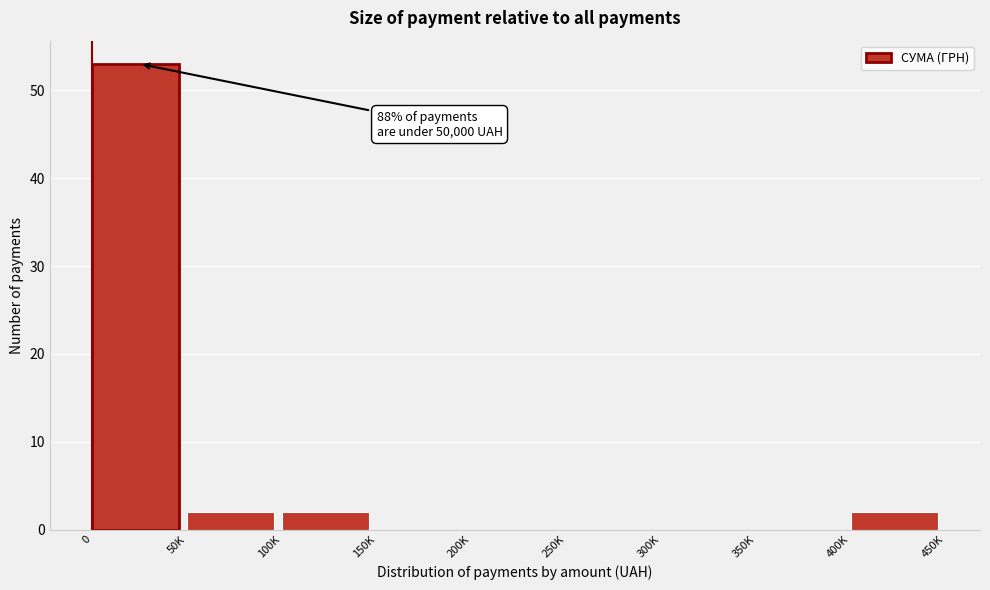

Reading left to right, extract all data points from this chart.

0=53	50K=2	100K=2	150K=0	200K=0	250K=0	300K=0	350K=0	400K=2